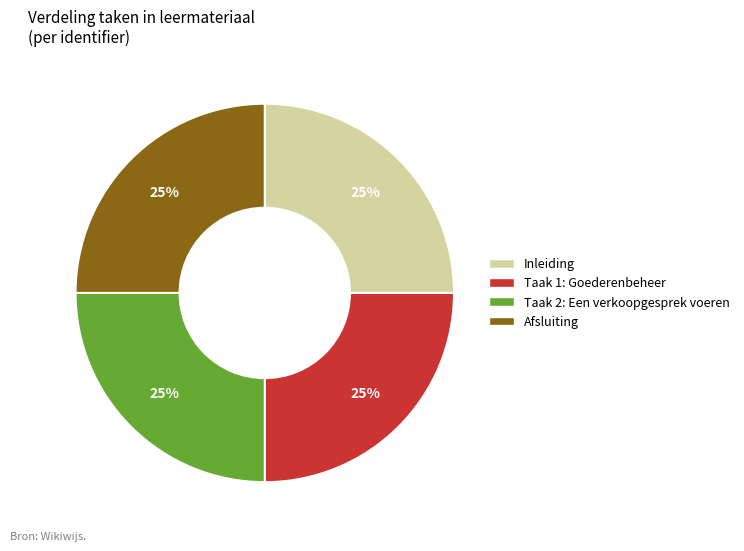

To the nearest percent, what portion does Taak 1: Goederenbeheer represent?

25%